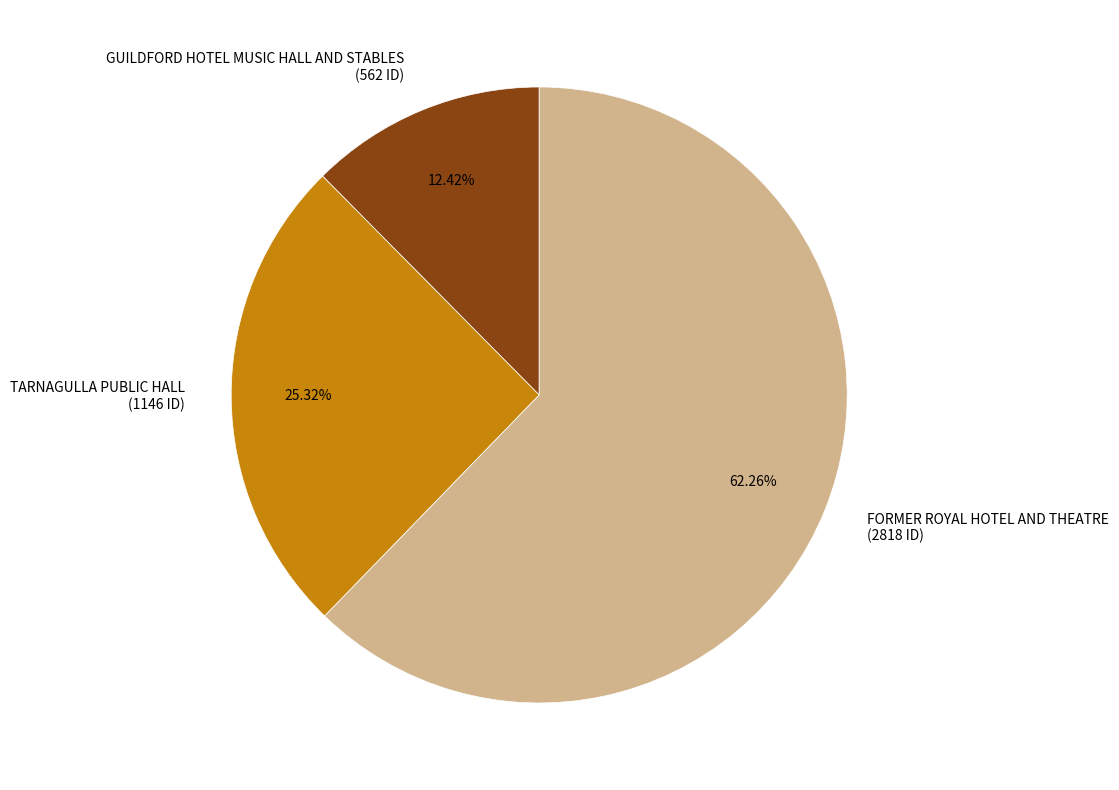

What is the largest slice in the pie chart?

FORMER ROYAL HOTEL AND THEATRE